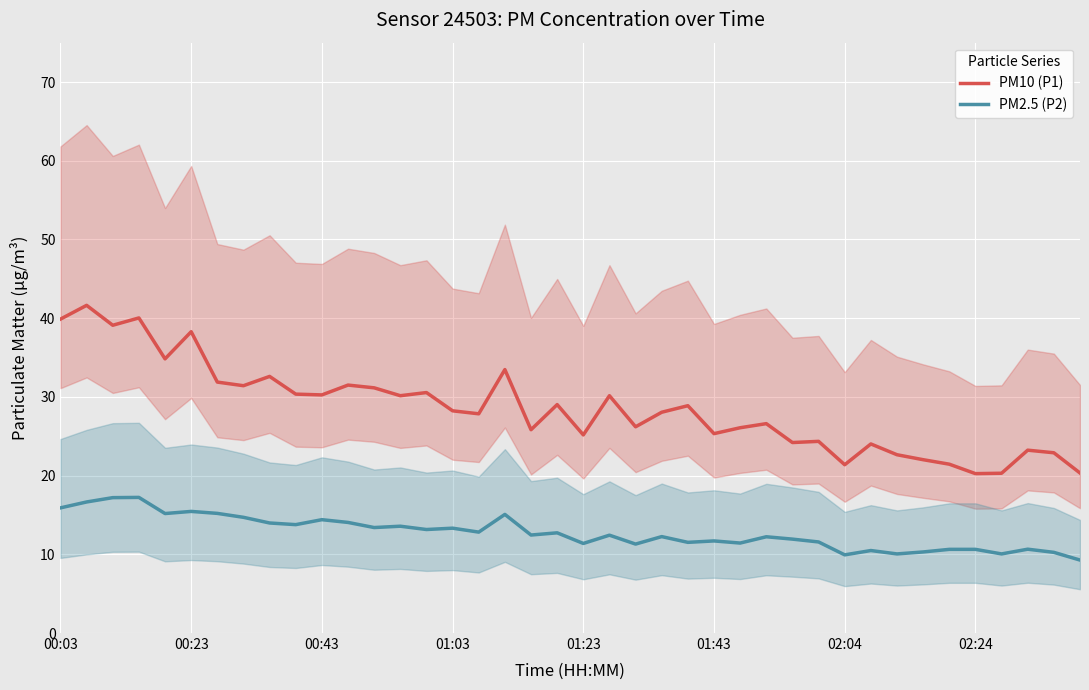

What is the difference between the second highest and second lowest values in the PM10 (P1) series?

19.7